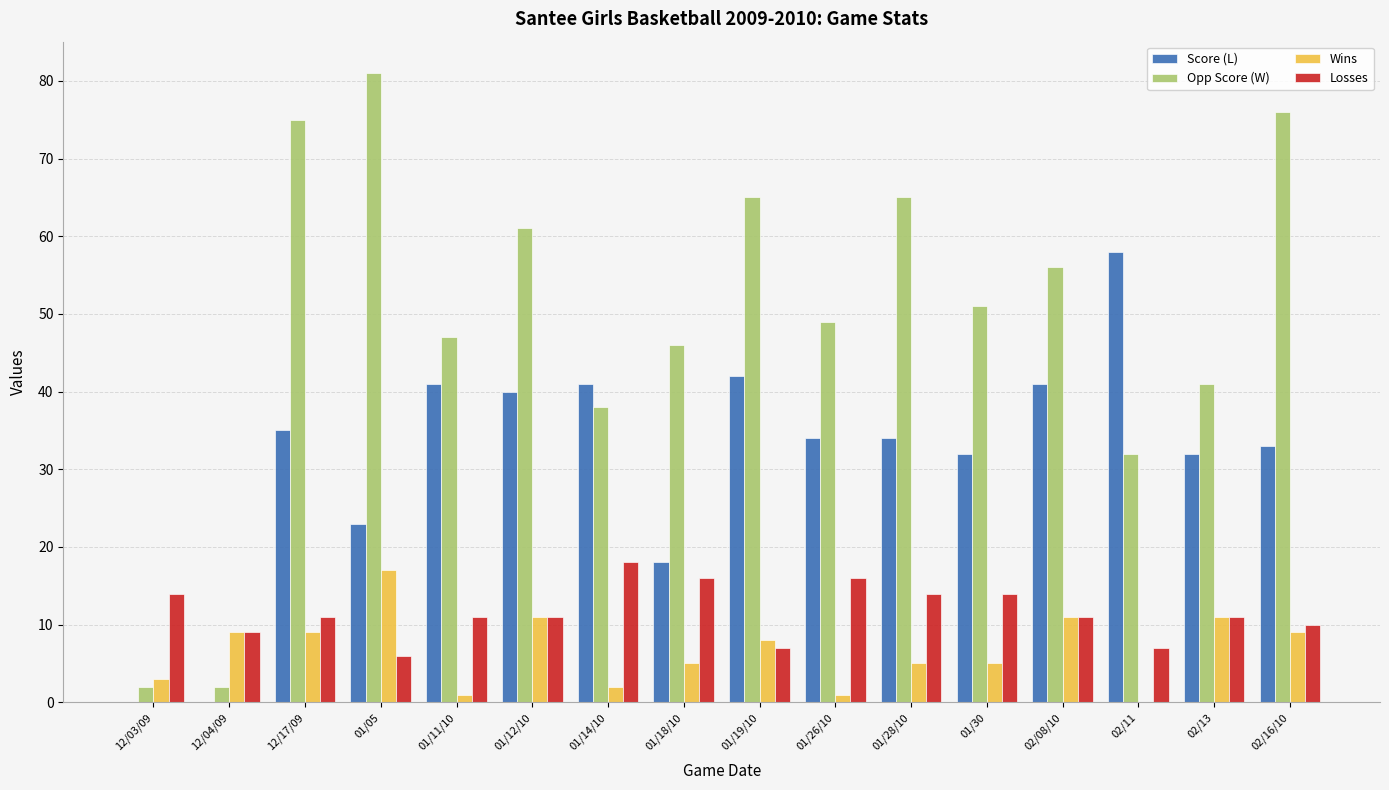

Which series changed the most between 01/11/10 and 02/08/10?

Wins